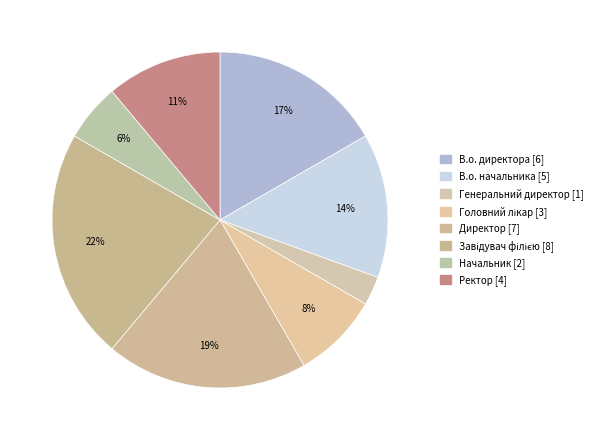

What is the ratio of the value at Ректор to the value at Директор?

0.6